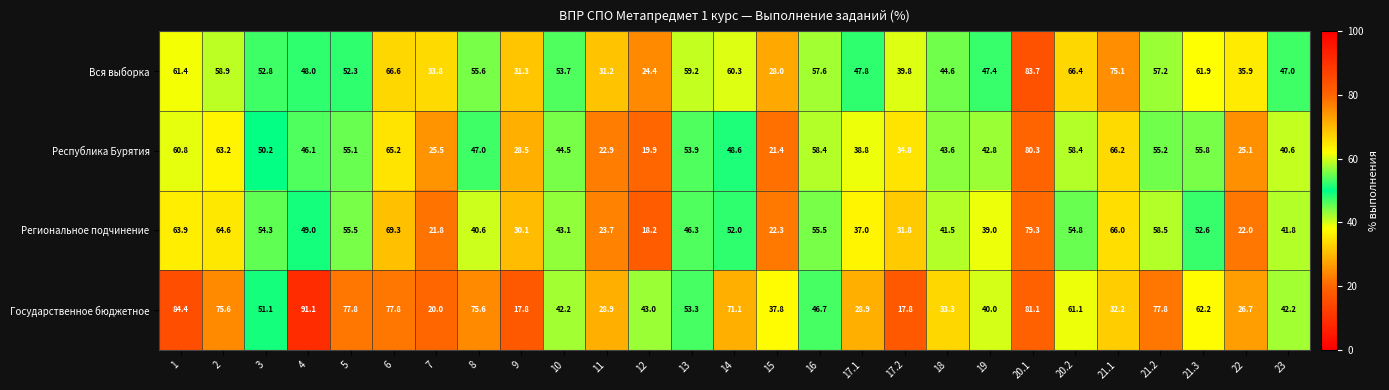

Which series has the widest spread of values?

Государственное бюджетное